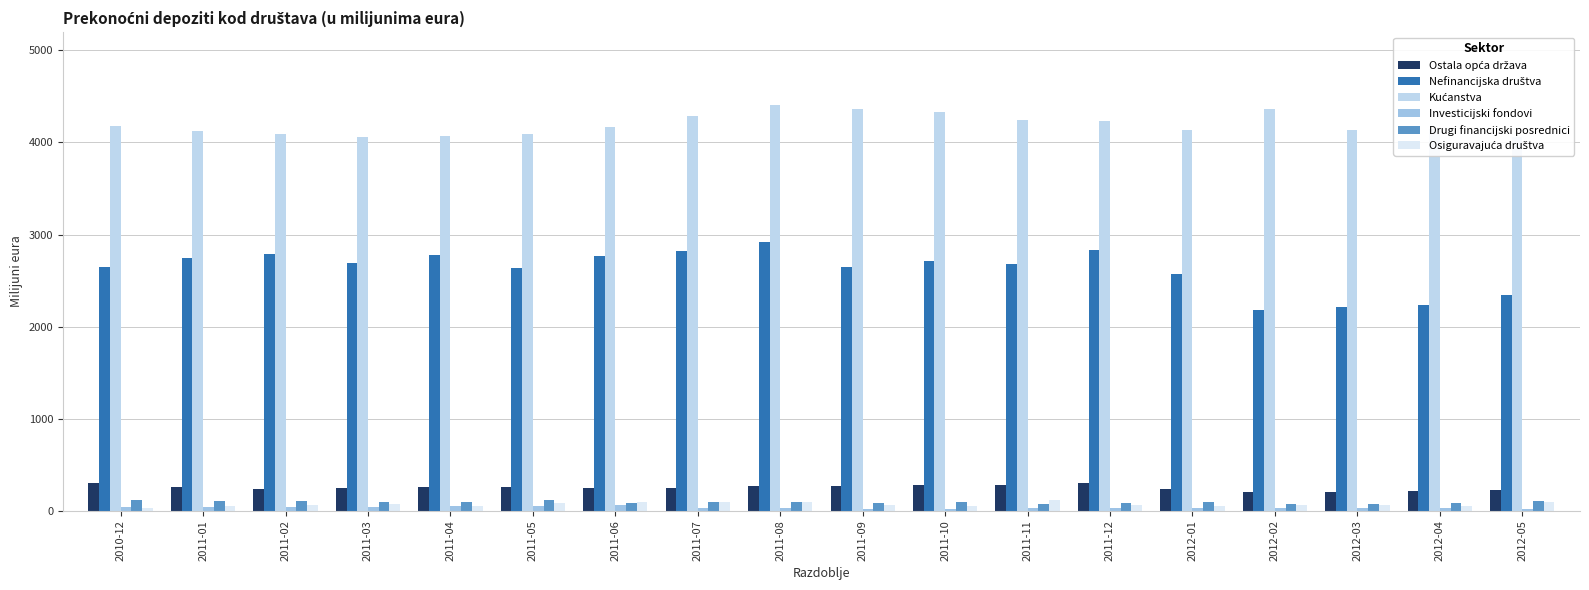

At which label does Drugi financijski posrednici reach its peak?

2011-05